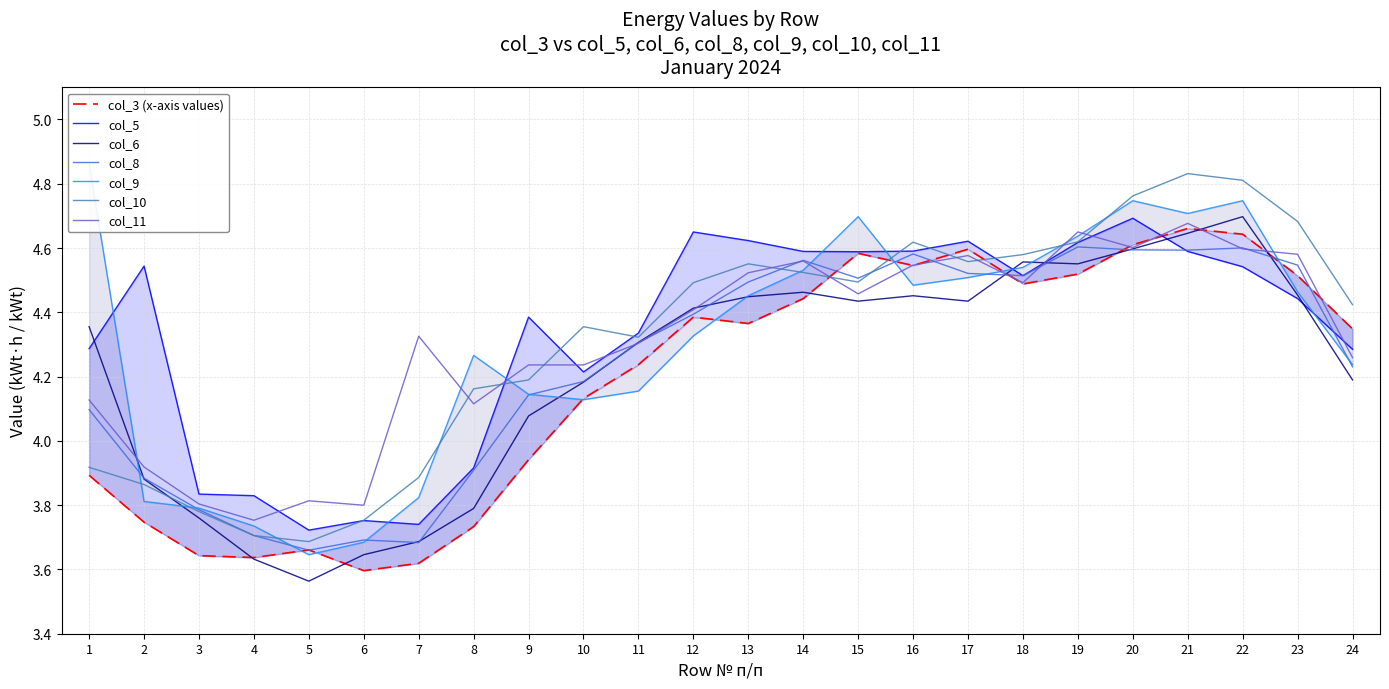

The Row 12 (col_5..col_11) series shows 4.6 at 3.892944. True or false?

True